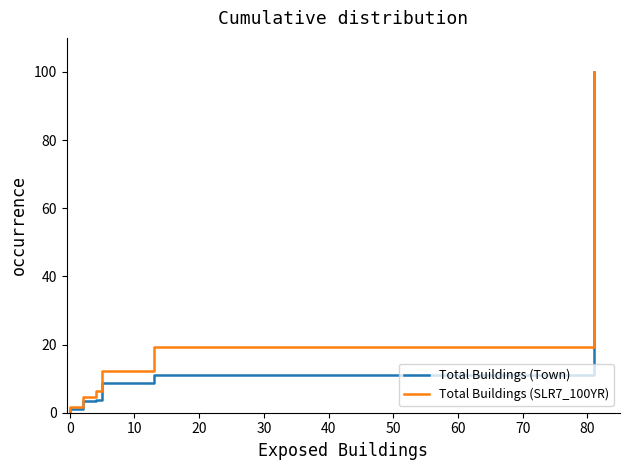

What is the average value of the Total Buildings (Town) series?

9.3